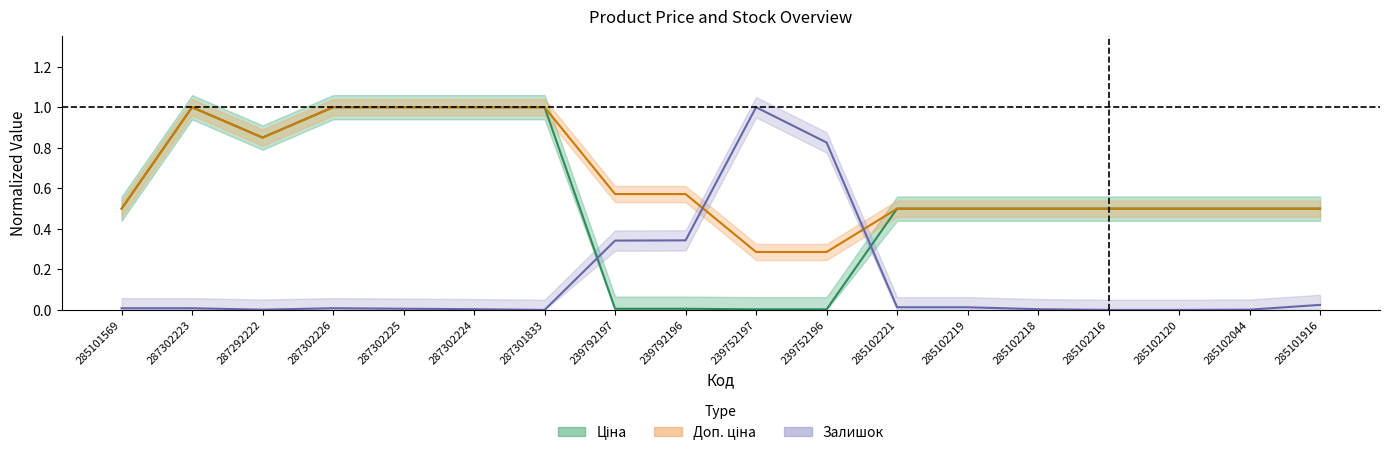

True or false: Ціна and Доп. ціна intersect in this chart.

False